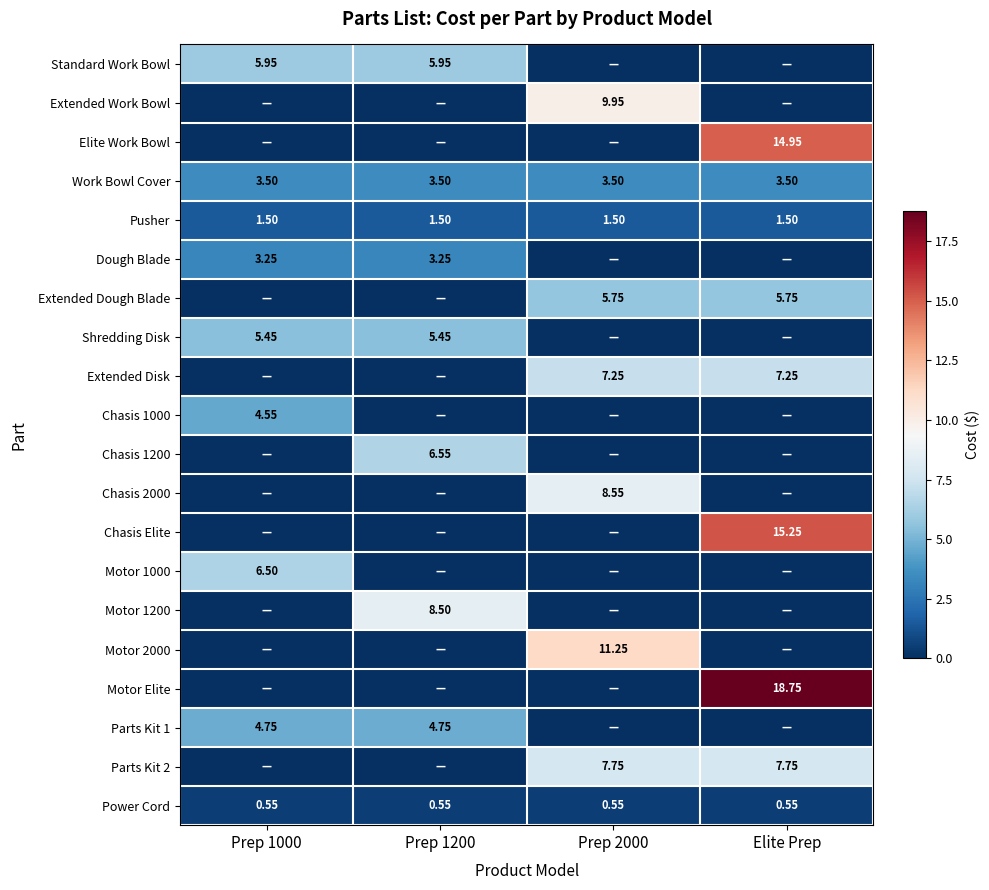

Which series has the widest spread of values?

Motor Elite